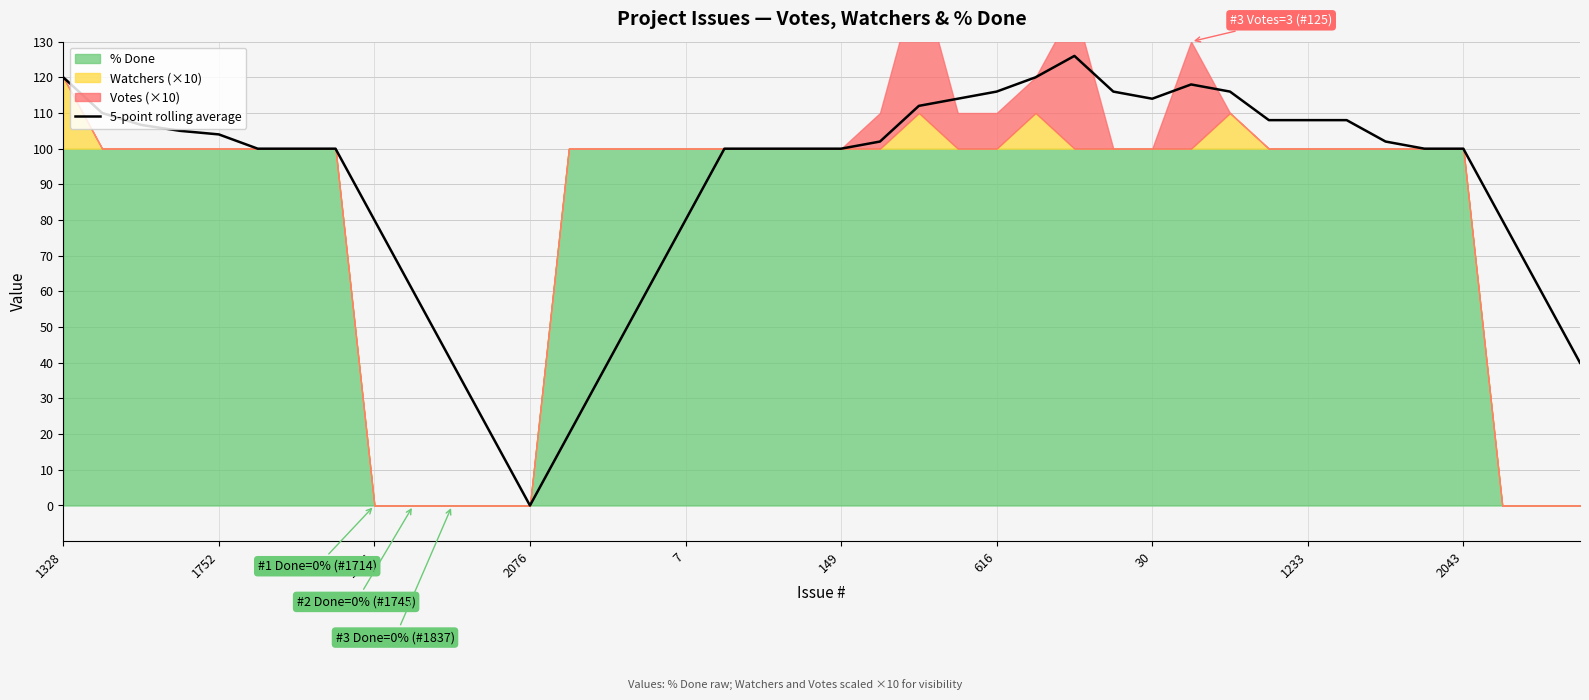

Where does the data first go above 100?

1328